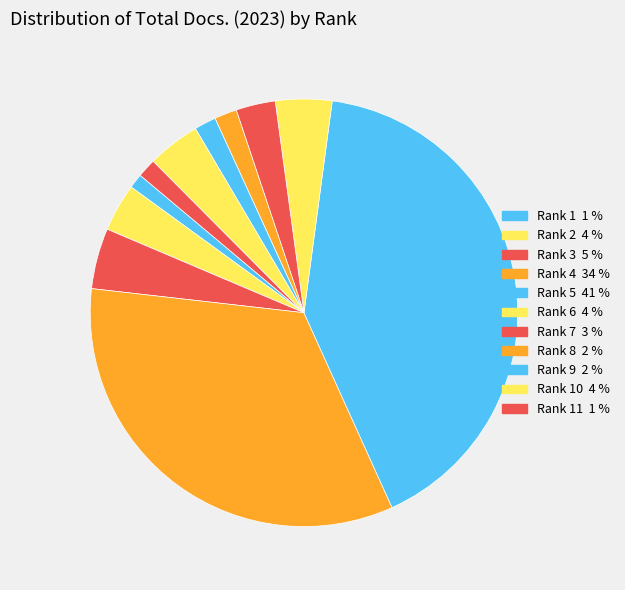

How many slices are in this pie chart?

11